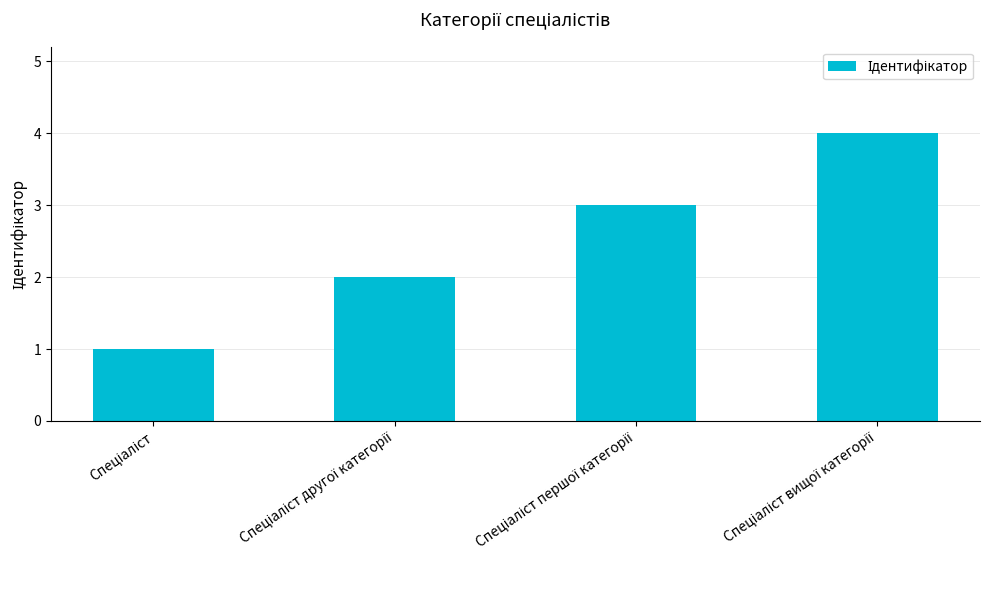

How many data points does each series have?

4